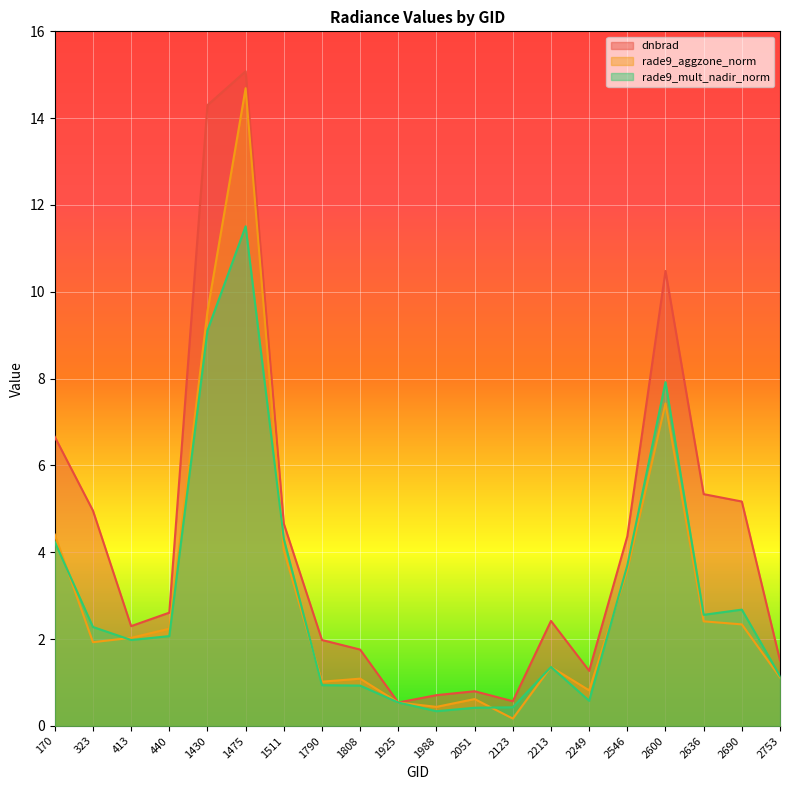

List the labels in order of dnbrad value, largest first.

1475, 1430, 2600, 170, 2636, 2690, 323, 1511, 2546, 440, 2213, 413, 1790, 1808, 2753, 2249, 2051, 1988, 2123, 1925